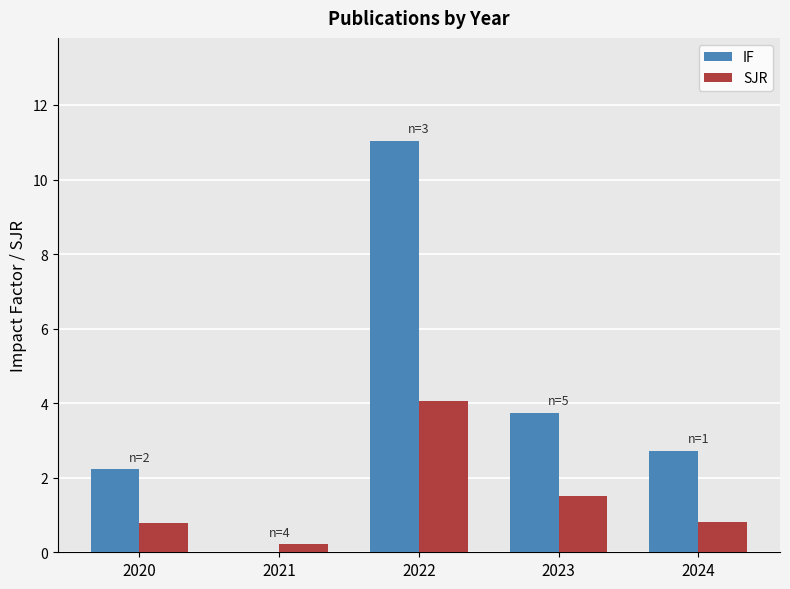

What is the sum of the IF values at 2023 and 2024?

6.5